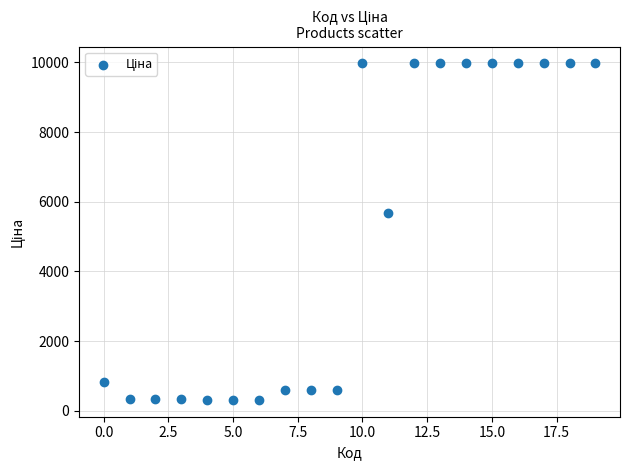

What is the range of Y values (max minus min)?

9664.7